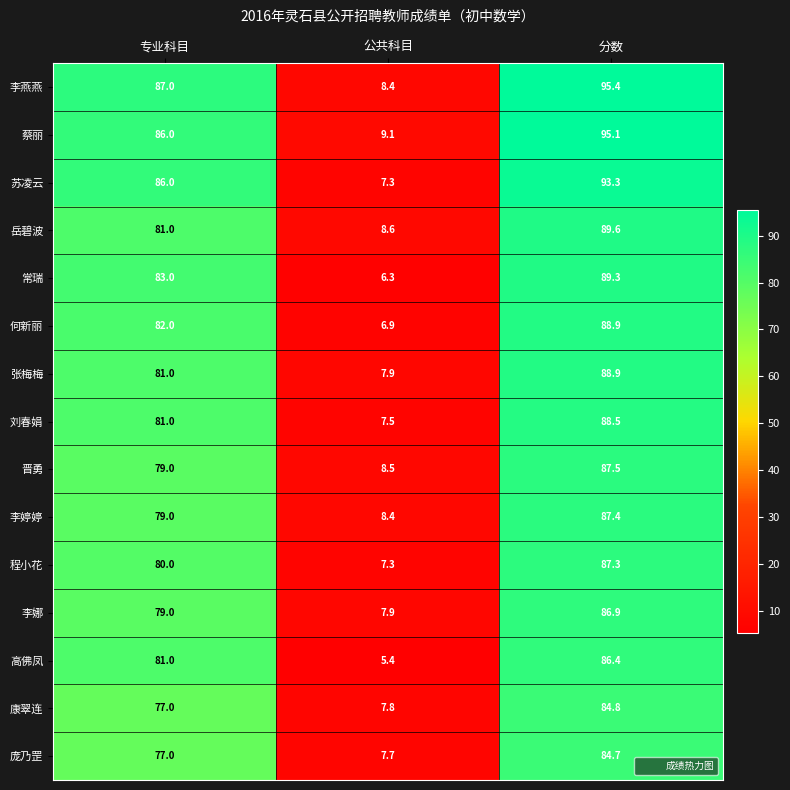

What is the sum of the 常瑞 values at 公共科目 and 专业科目?

89.3